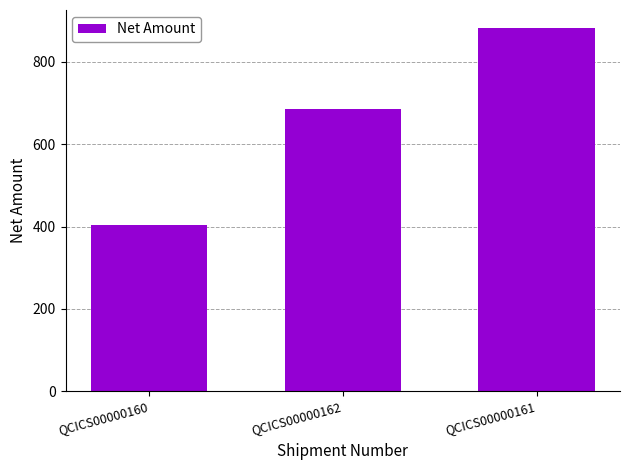

What is the label of the 1st bar from the left?

QCICS00000160